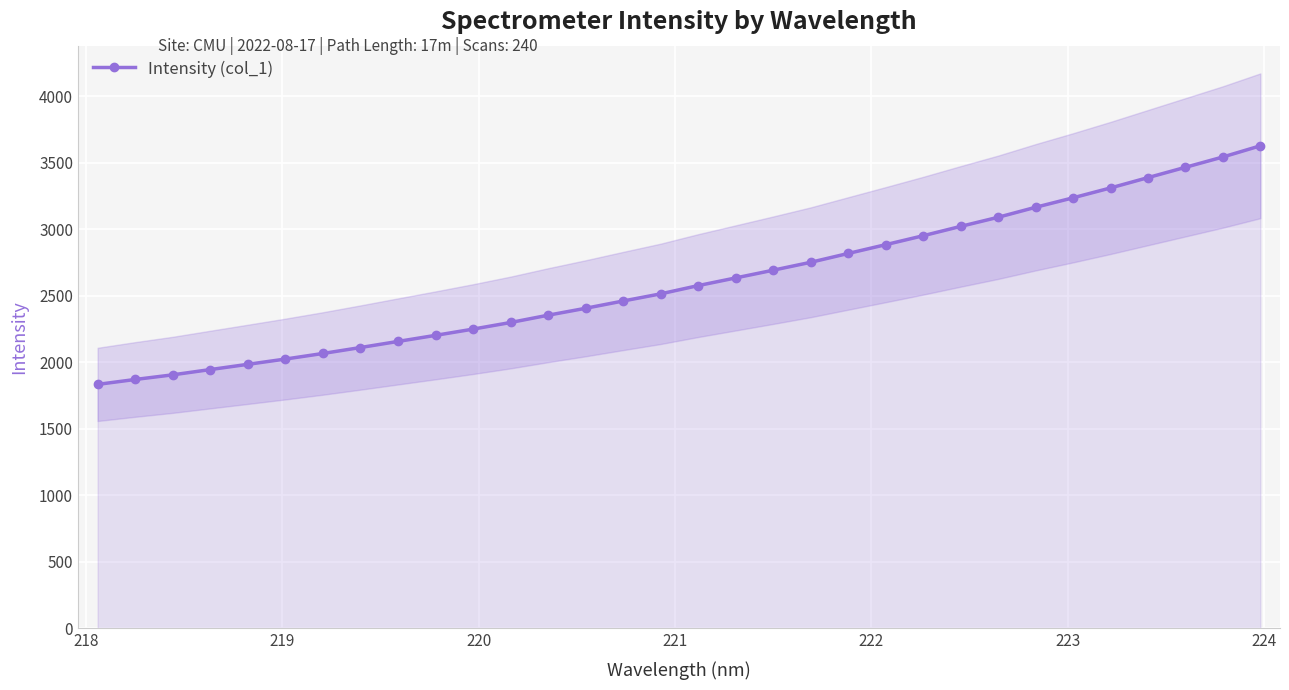

What is the value of the Intensity (col_1) point at the 9th from the left?

2156.1